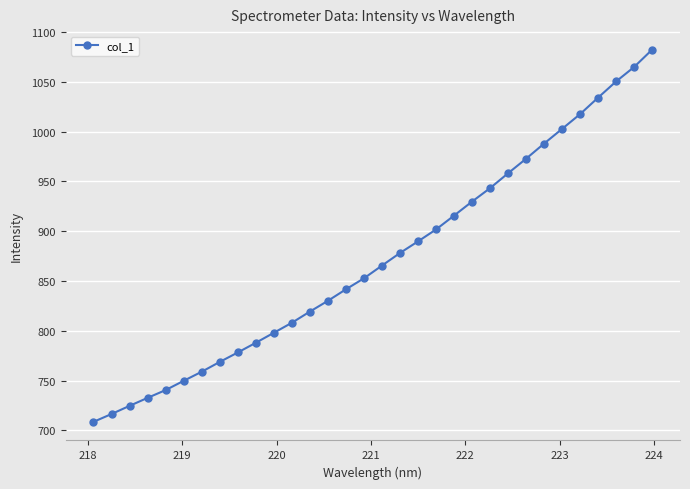

What is the smallest value displayed?

708.5